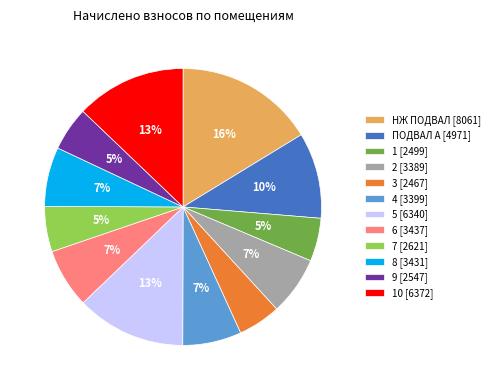

Which category has the biggest portion of the pie?

НЖ ПОДВАЛ [8061]